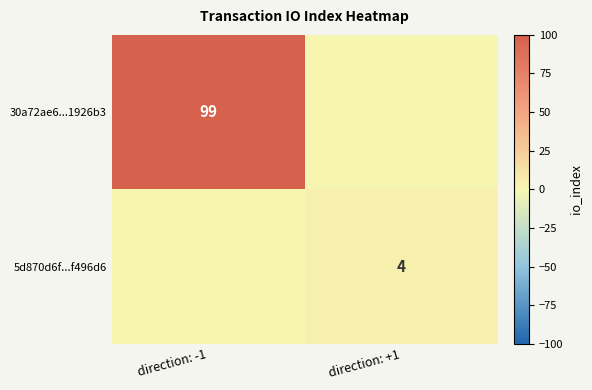

Is the value of 30a72ae6...1926b3 at direction: -1 greater than the value of 5d870d6f...f496d6 at direction: +1?

Yes